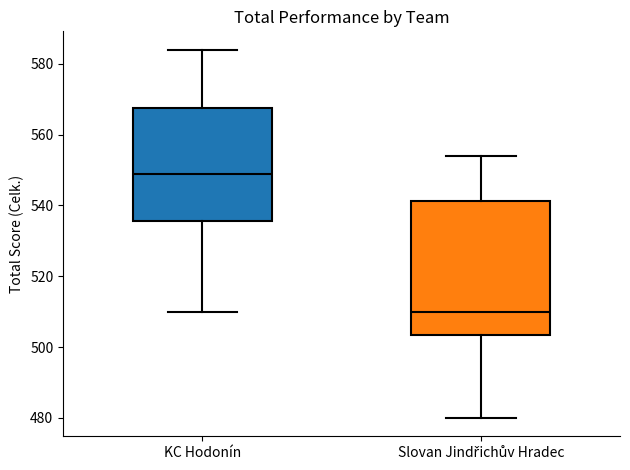

Which box is the tallest, from its lower edge to its upper edge?

Slovan Jindřichův Hradec